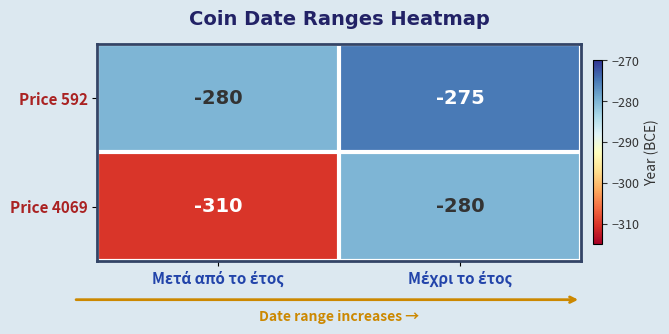

Reading left to right, transcribe all the data shown in this chart.

Price 592: -280	-275
Price 4069: -310	-280